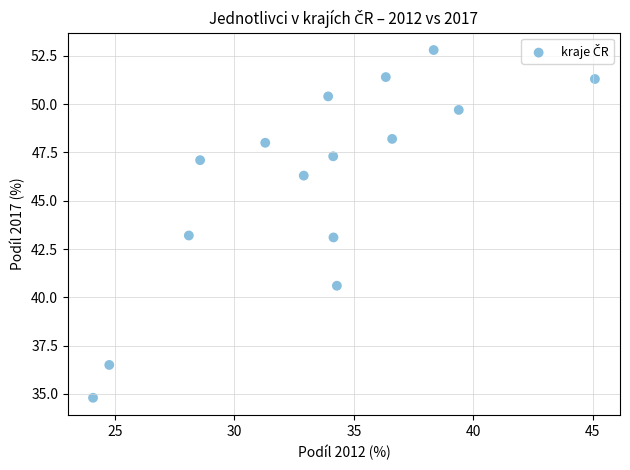

What is the range of X values (max minus min)?

21.0